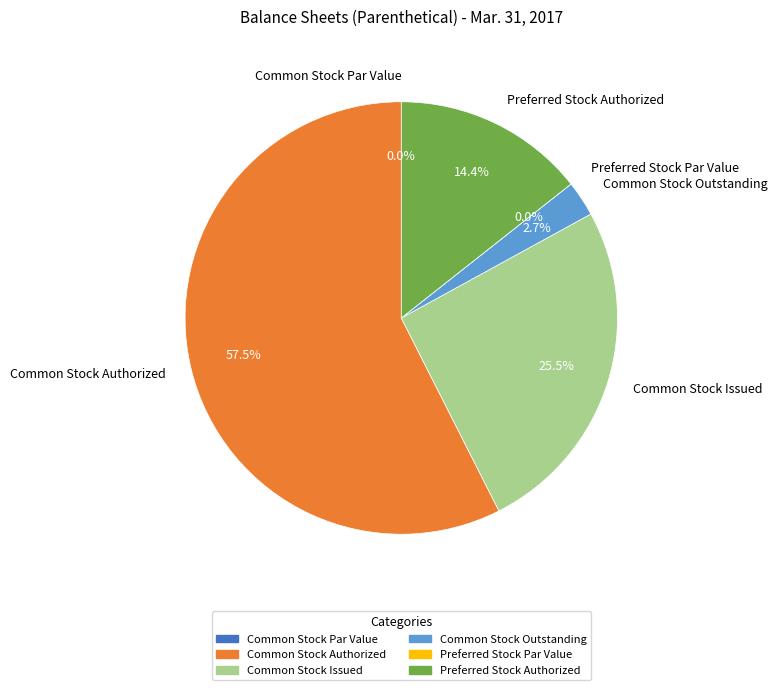

The Common Stock Outstanding slice represents 3% of the pie. True or false?

True